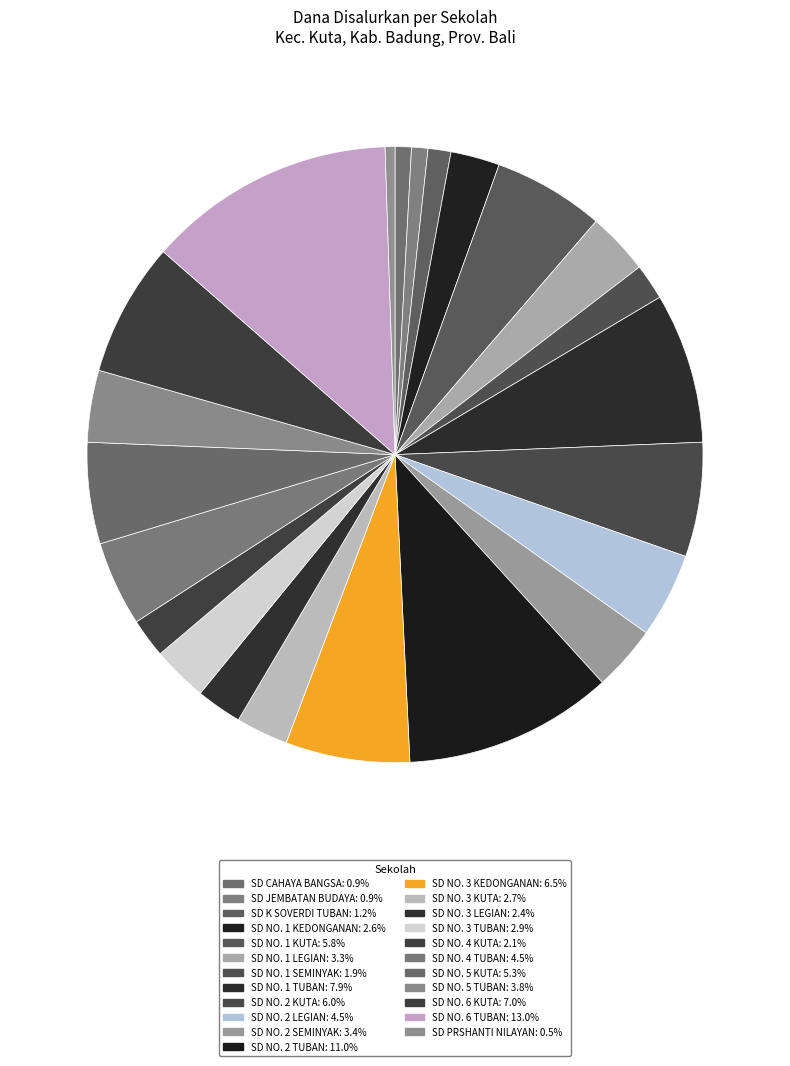

To the nearest percent, what portion does SD NO. 1 KEDONGANAN represent?

3%